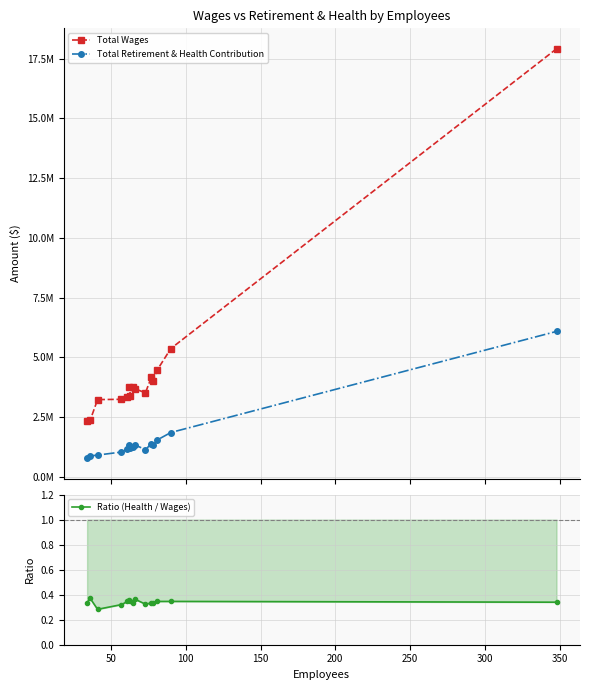

What is the difference between the second highest and minimum values in the Ratio (Health / Wages) series?

0.1